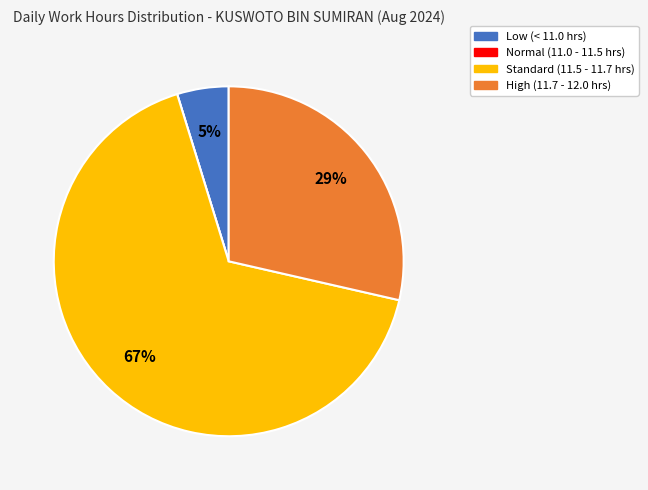

Is it true that Low (< 11.0 hrs) is 13% of the pie?

False